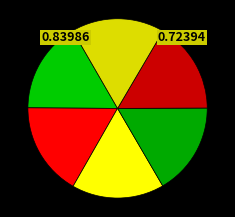

Count the number of slices in the pie.

6